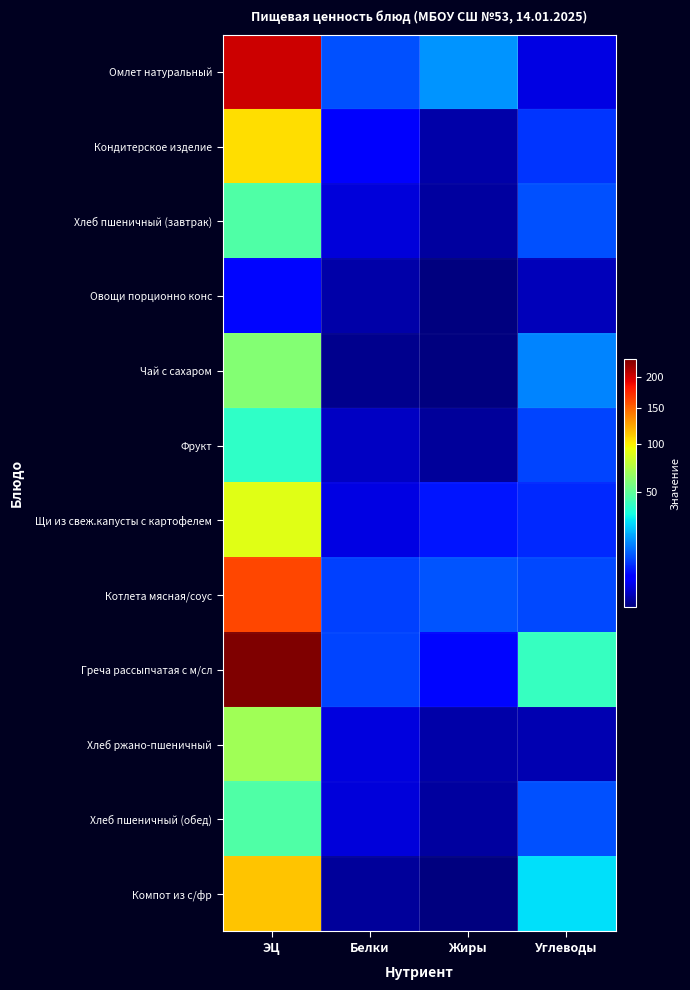

Which series has the widest spread of values?

Греча рассыпчатая с м/сл